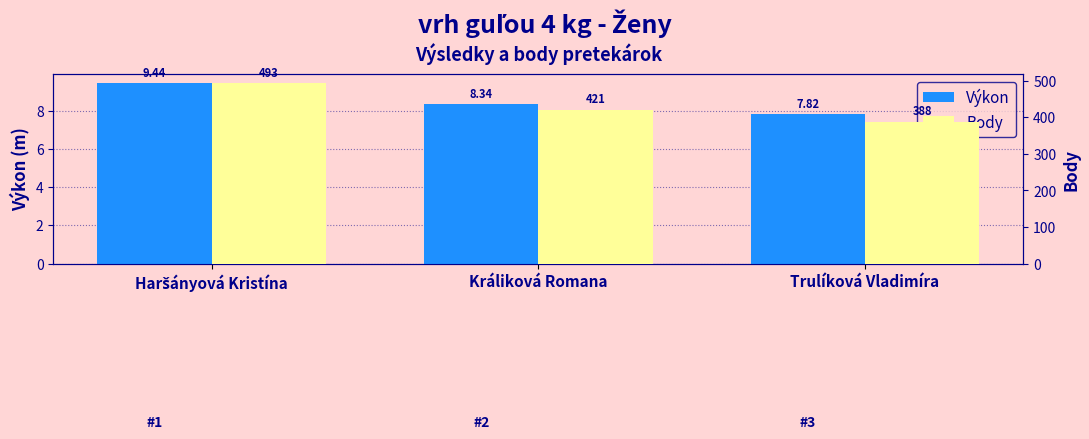

Where is Výkon nearest to the value 8?

Trulíková Vladimíra